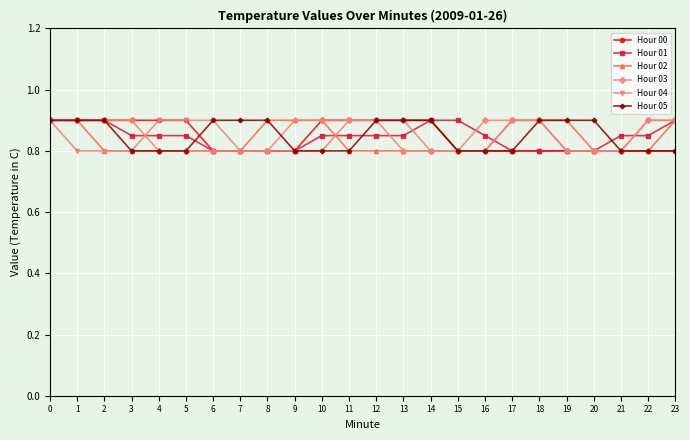

What are all the series names shown in the legend?

Hour 00, Hour 01, Hour 02, Hour 03, Hour 04, Hour 05